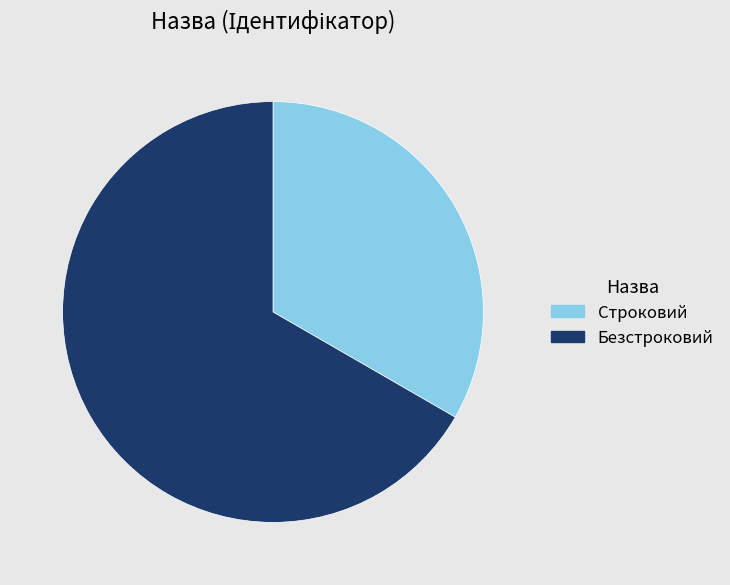

Which has a higher value, Безстроковий or Строковий?

Безстроковий